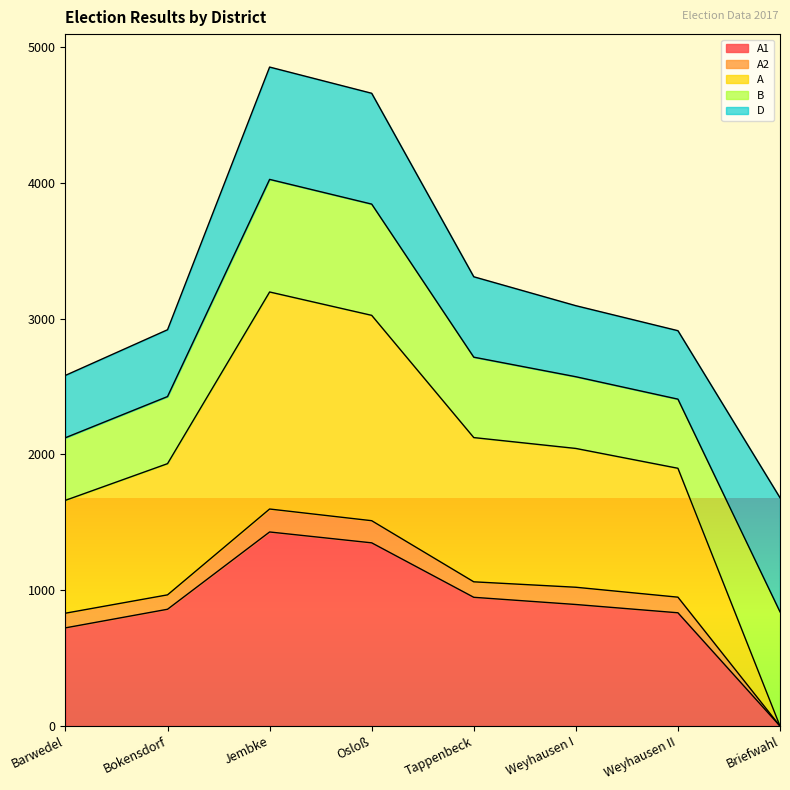

True or false: A1 and A2 cross at least once.

False